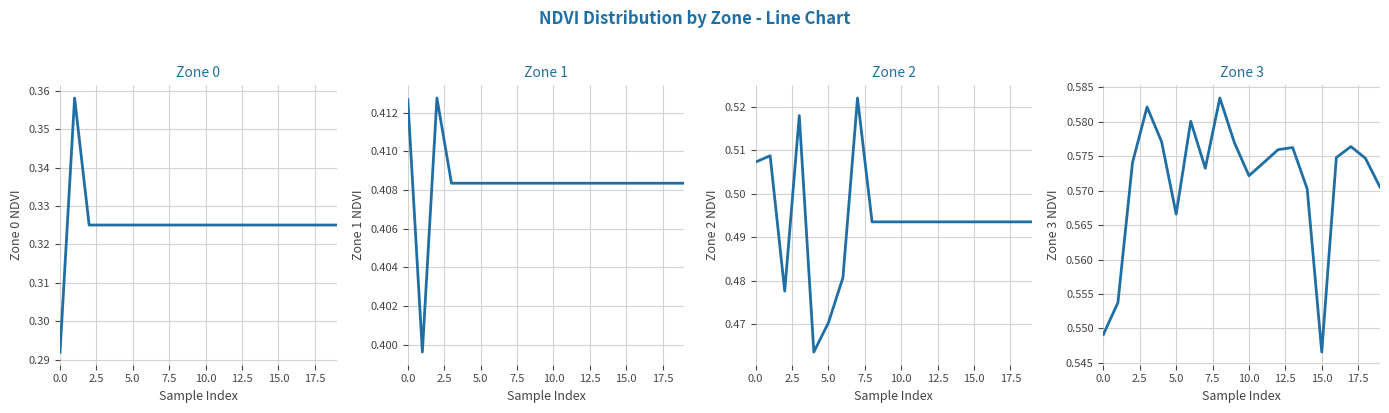

In Zone 1, how many points are higher than both neighbors (excluding endpoints)?

1